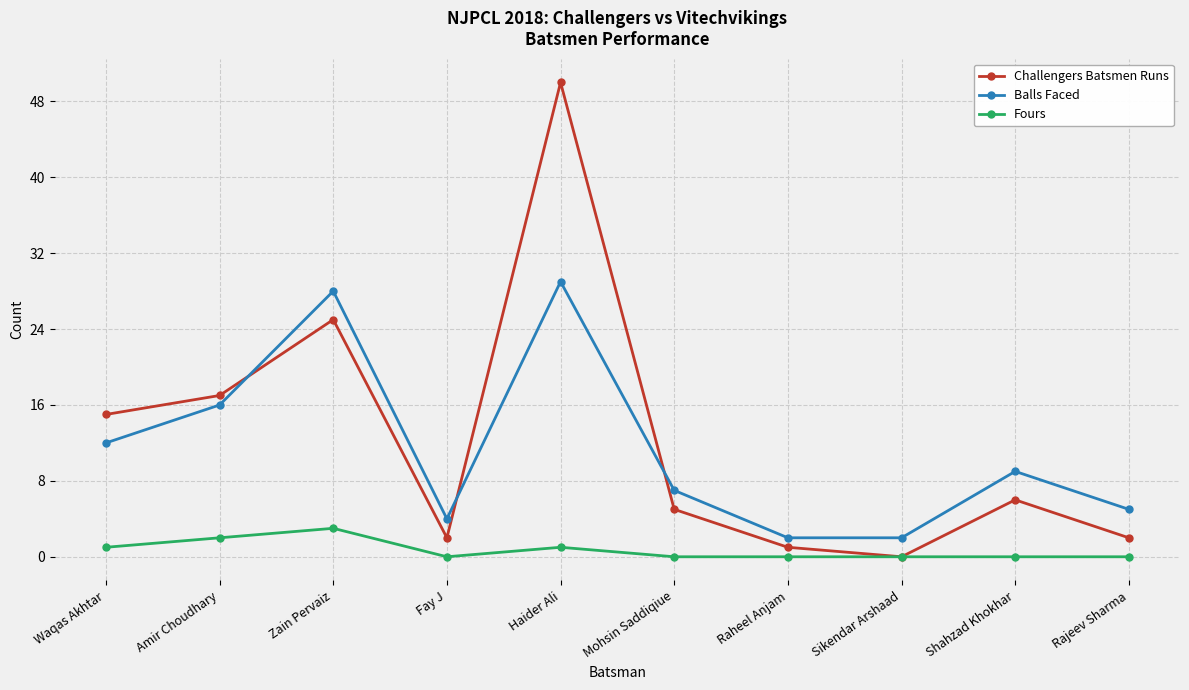

Which series has the largest range (max minus min)?

Challengers Batsmen Runs